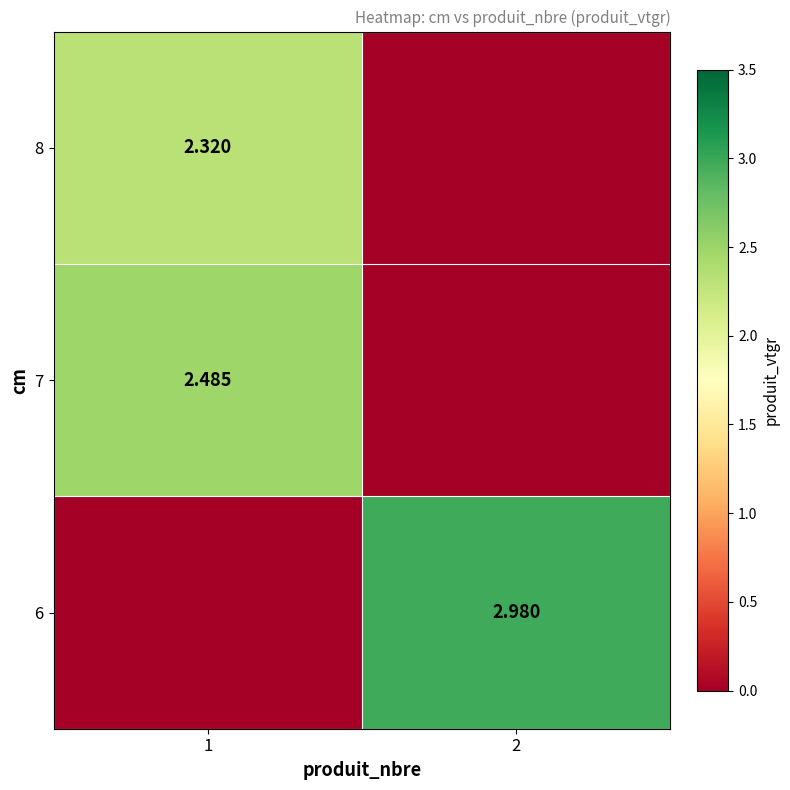

What is the spread (max minus min) of values at 1?

2.5